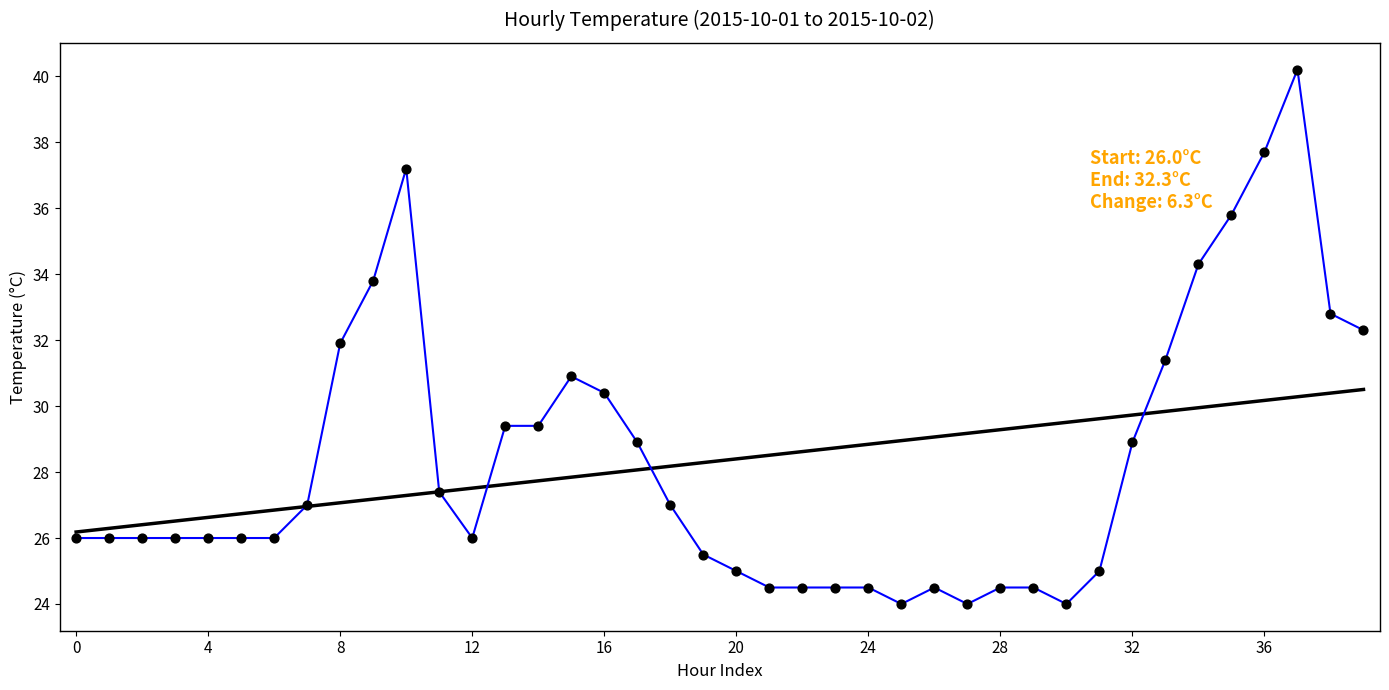

What is the greatest value displayed?

40.2